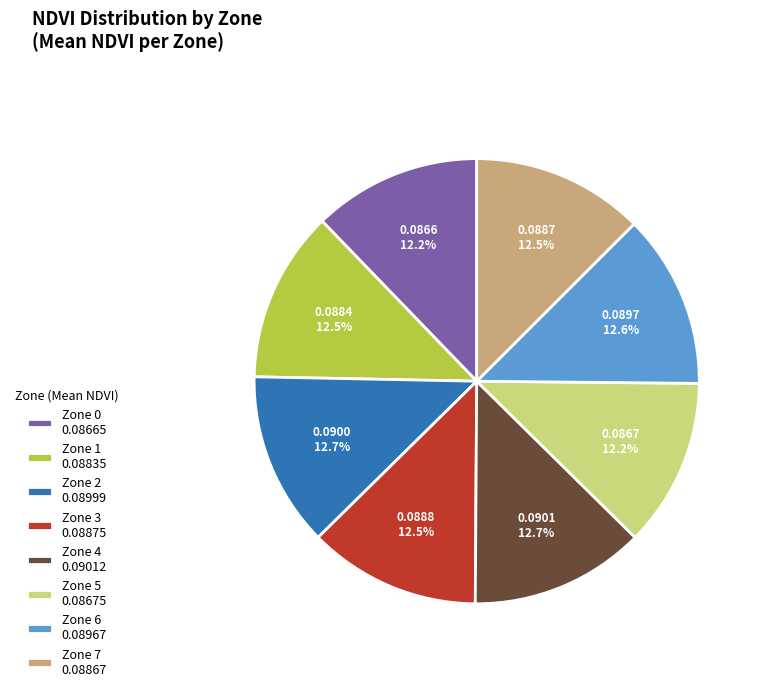

Count the number of slices in the pie.

8